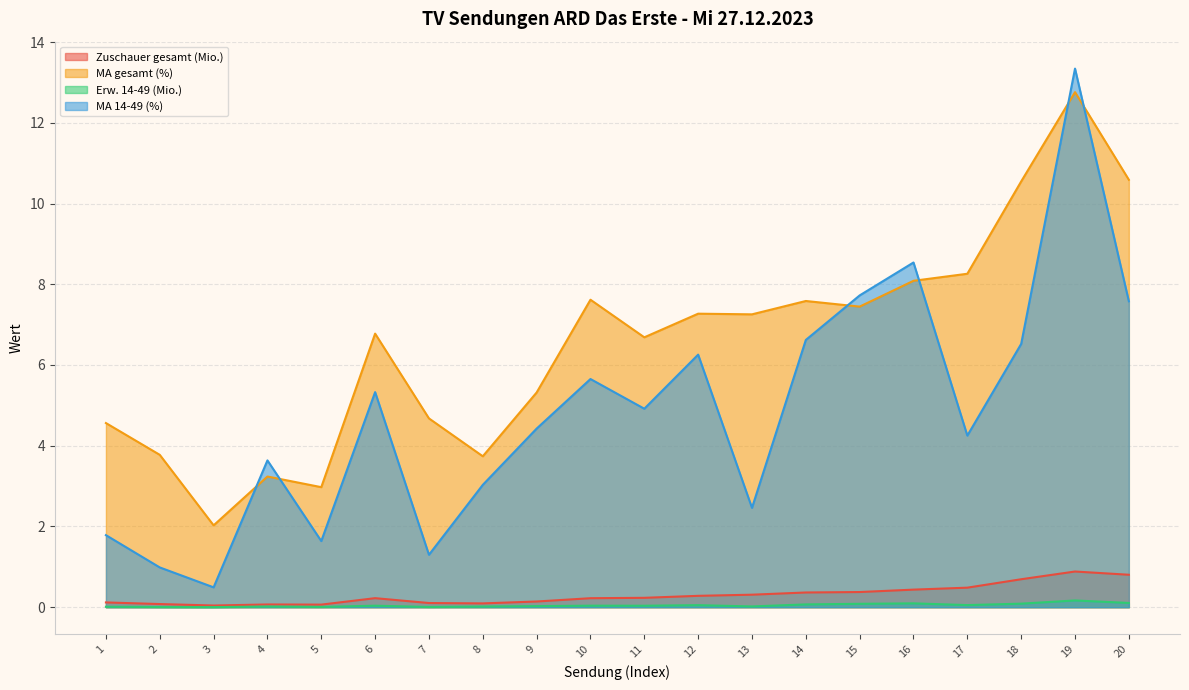

What is the average value of the MA 14-49 (%) series?

4.8